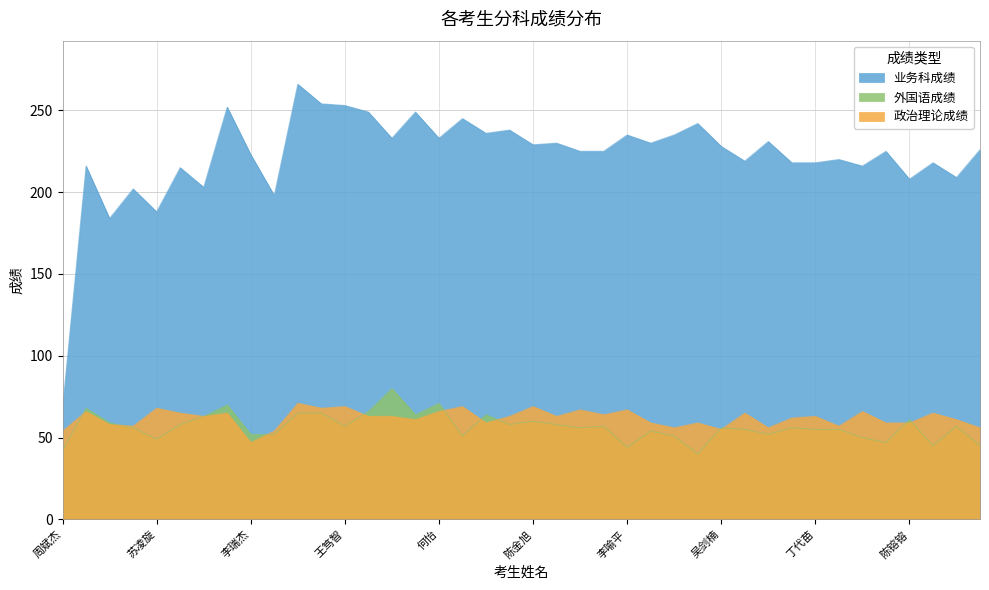

Reading left to right, what are all the values shown in this chart?

政治理论成绩: 54	66	58	57	68	65	63	65	47	54	71	68	69	63	63	61	66	69	59	63	69	63	67	64	67	59	56	59	55	65	56	62	63	57	66	59	59	65	61	56
外国语成绩: 42	68	59	56	49	58	63	70	52	52	65	65	57	66	80	64	71	51	64	58	60	58	56	57	44	54	51	40	56	55	52	56	55	55	50	47	61	45	57	45
业务科成绩: 68	216	184	202	188	215	203	252	223	198	266	254	253	249	233	249	233	245	236	238	229	230	225	225	235	230	235	242	228	219	231	218	218	220	216	225	208	218	209	226